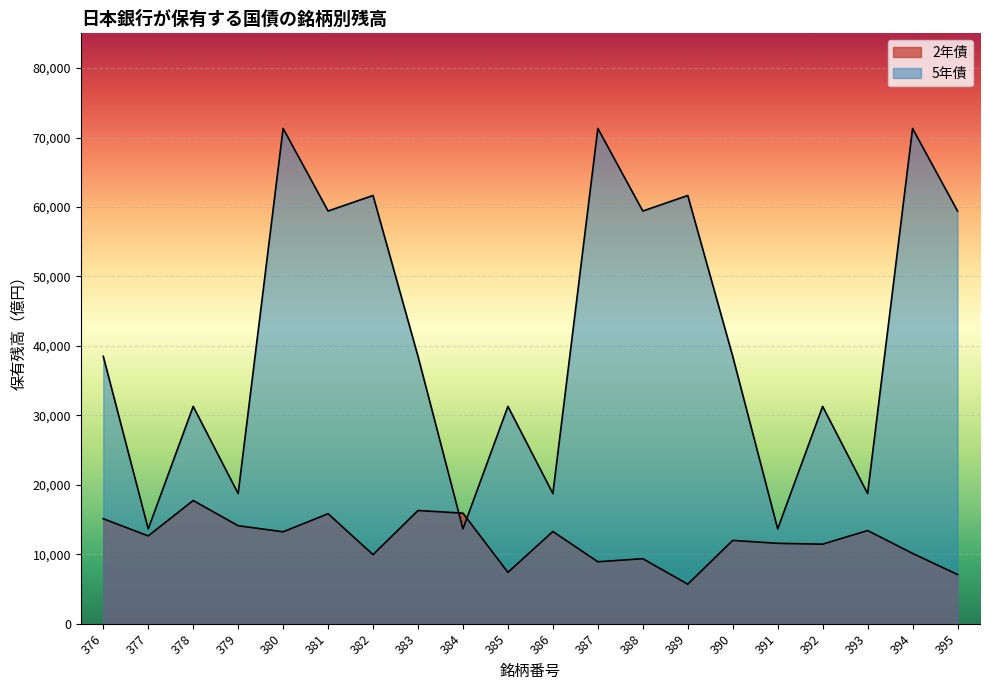

Which series has the largest range (max minus min)?

5年債